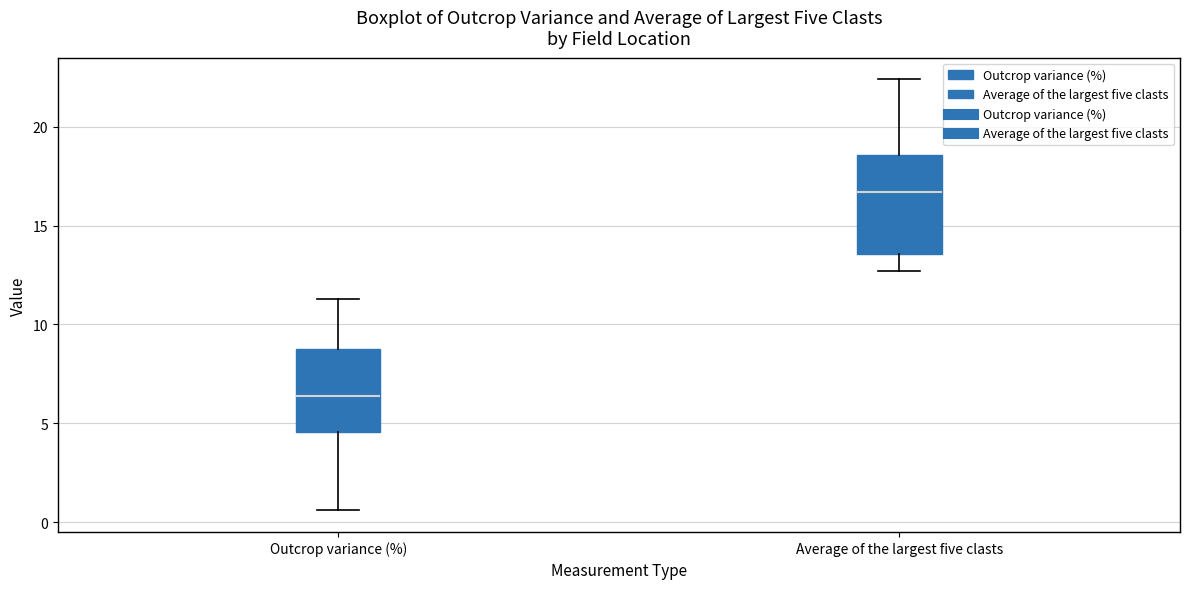

Which box is the tallest, from its lower edge to its upper edge?

Average of the largest five clasts